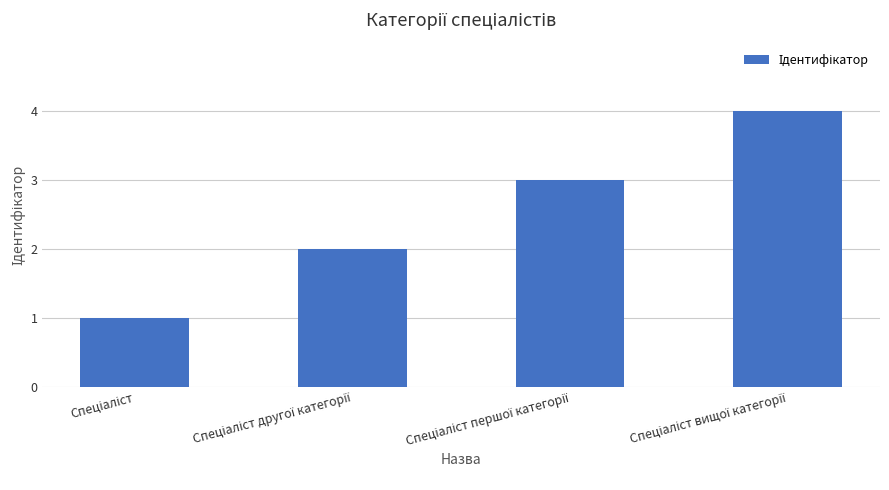

What is the difference between the maximum and minimum values?

3